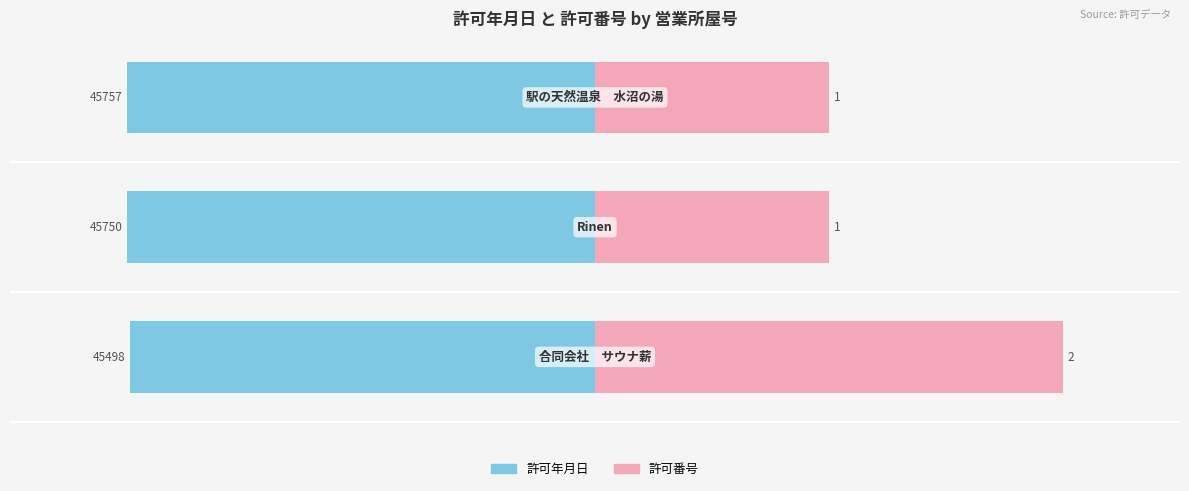

What is the sum of all 許可年月日 values?

-137005.0